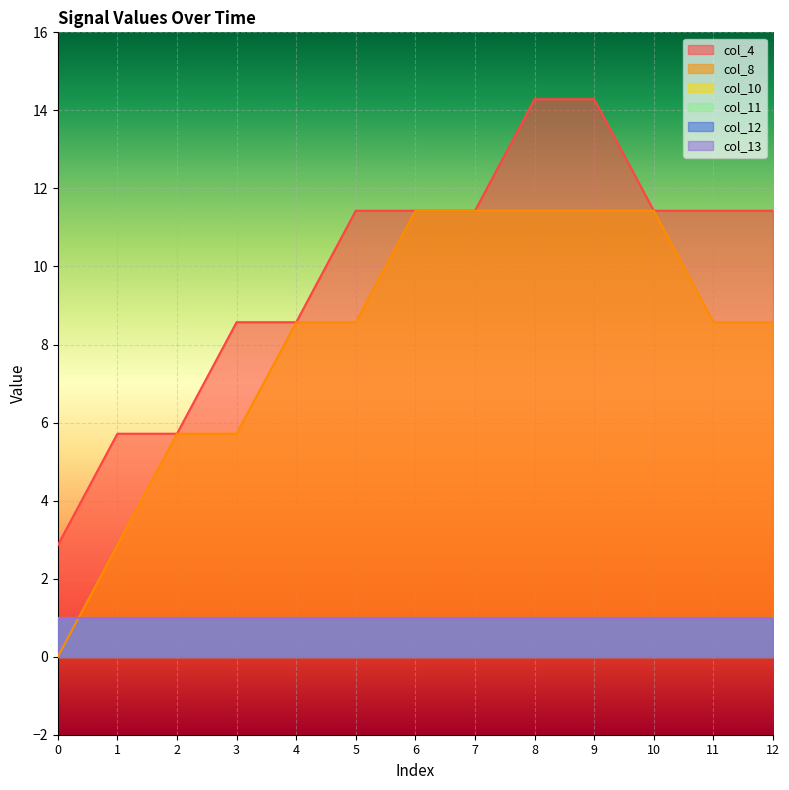

Which has a higher value, 5 or 9?

9